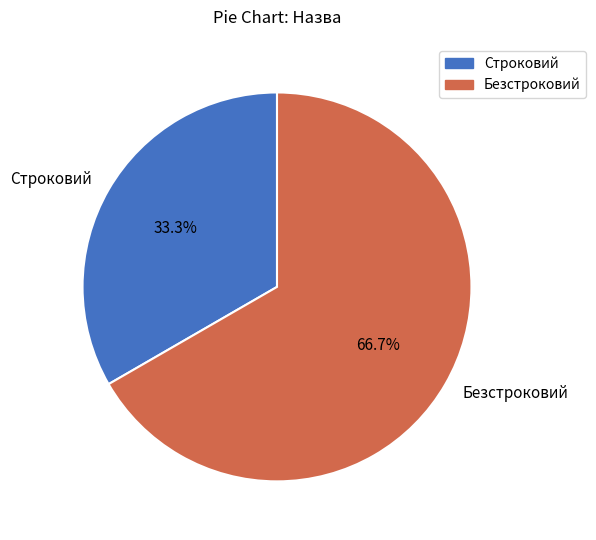

To the nearest percent, what portion does Безстроковий represent?

67%